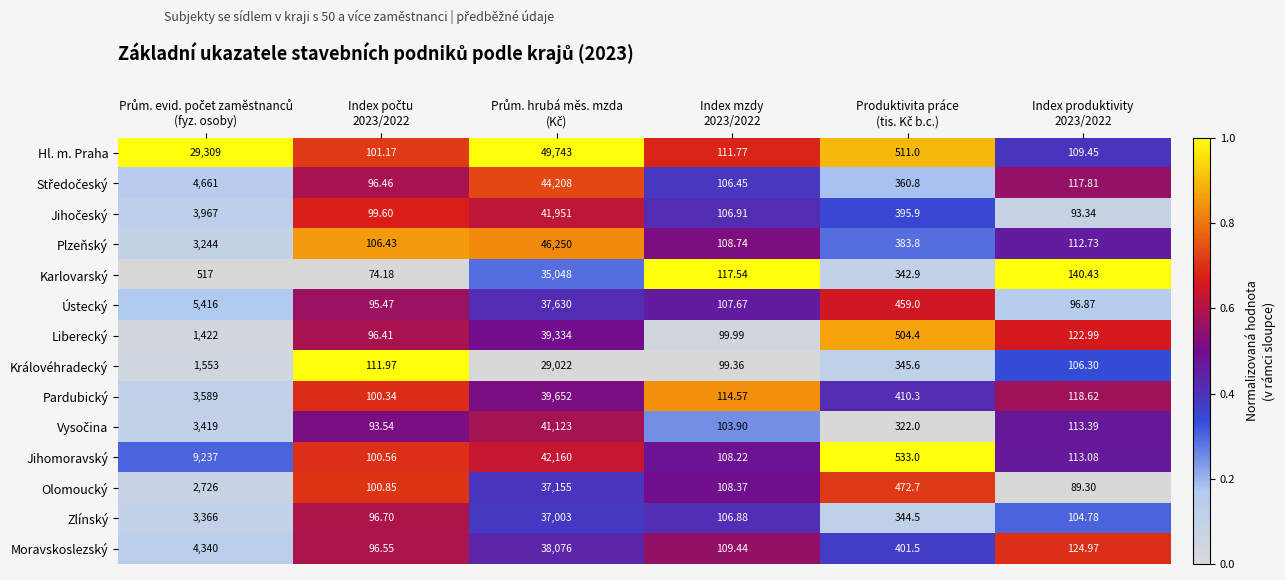

Which series has the largest total across all categories?

Hl. m. Praha